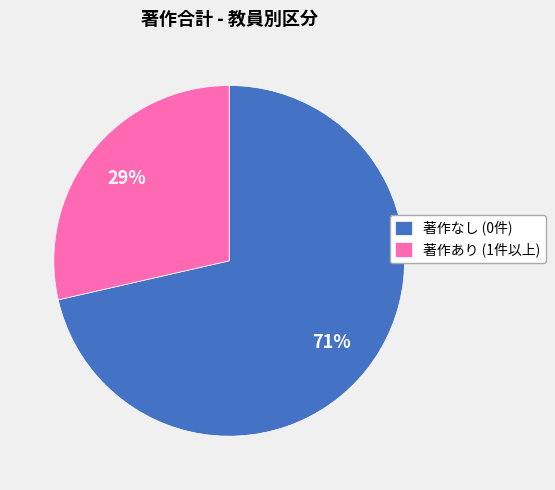

Is there any slice that represents more than half of the pie?

Yes